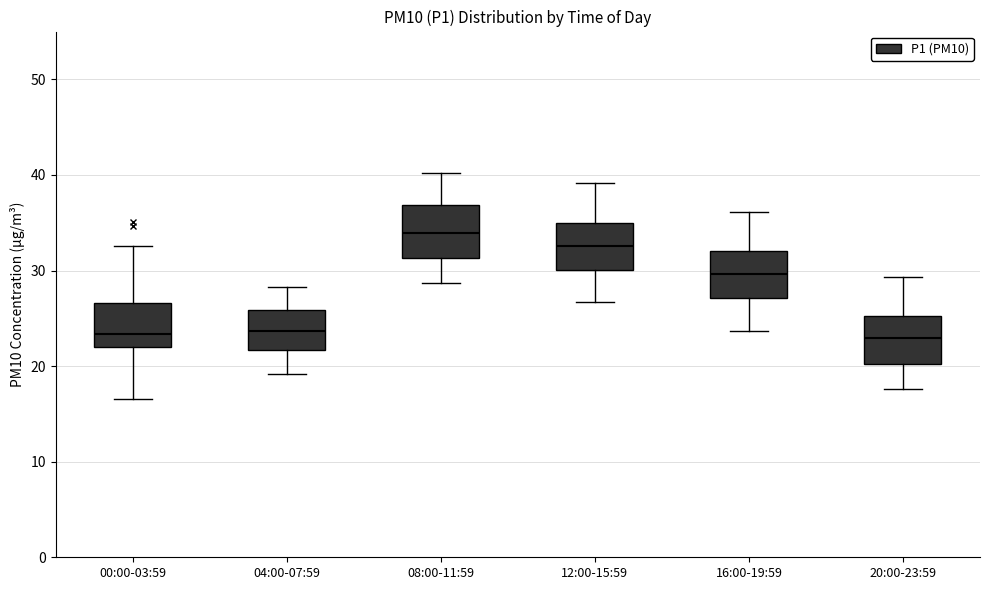

Which box's median line is the highest?

08:00-11:59